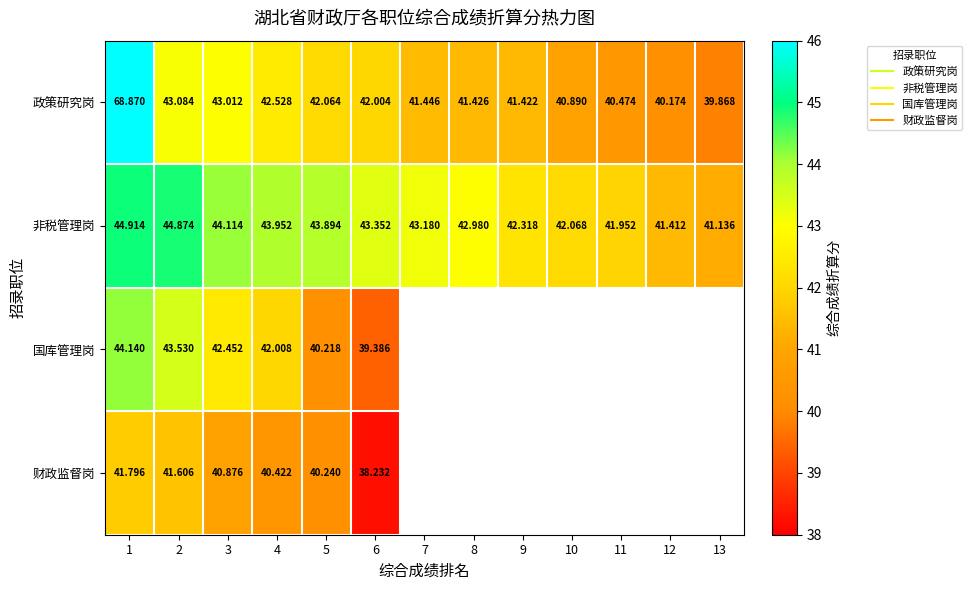

How many data points in 非税管理岗 are above 43?

7